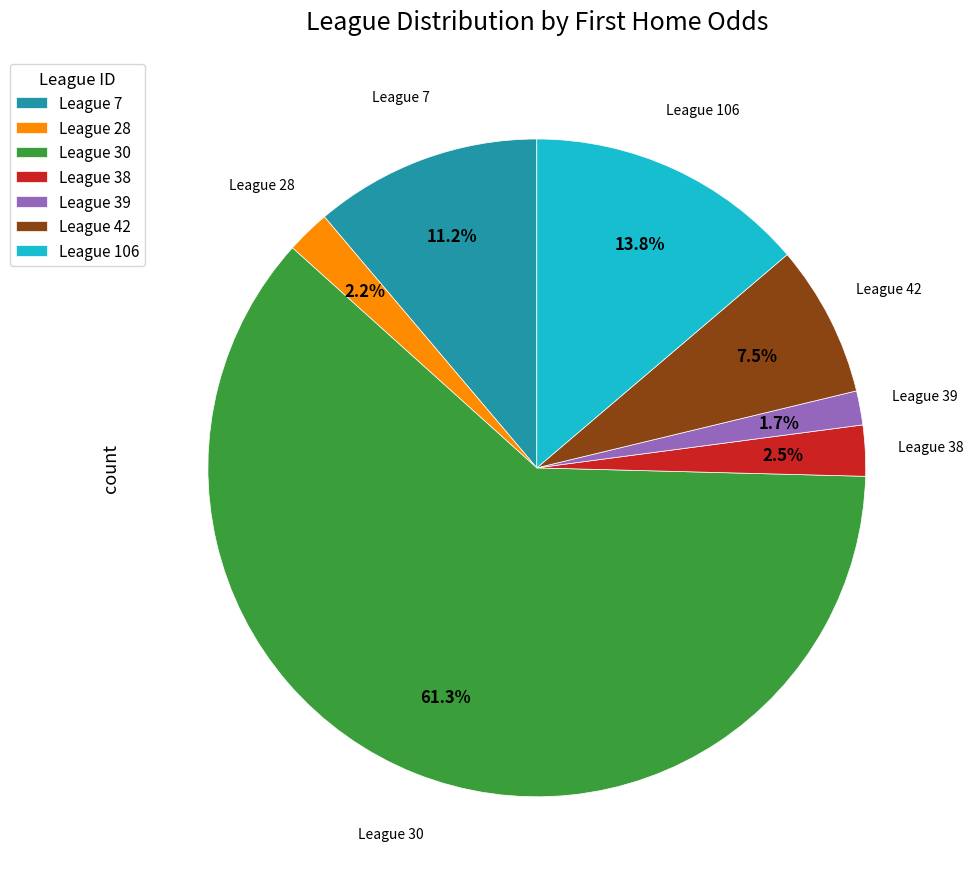

What is the largest slice in the pie chart?

League 30